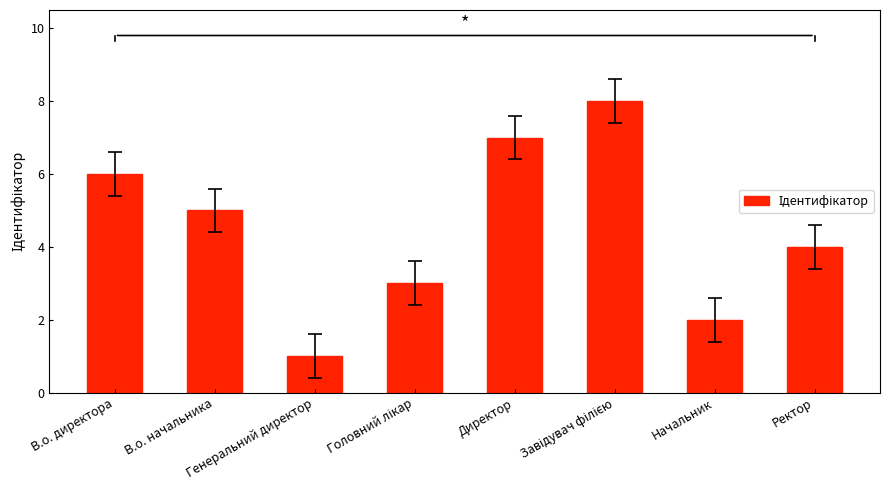

What is the value of the 5th bar from the left?

7